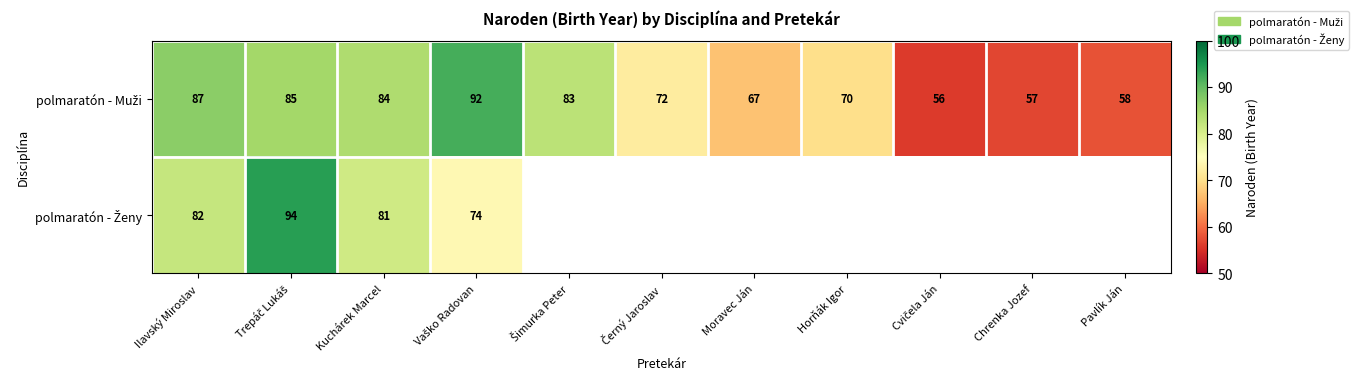

Which series has the largest total across all categories?

polmaratón - Muži